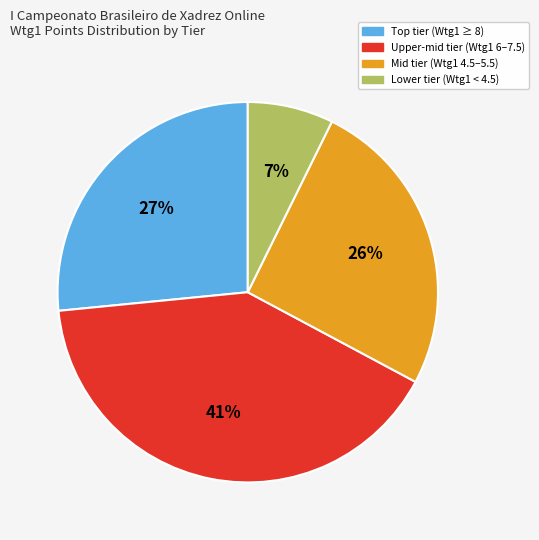

Count the number of slices in the pie.

4